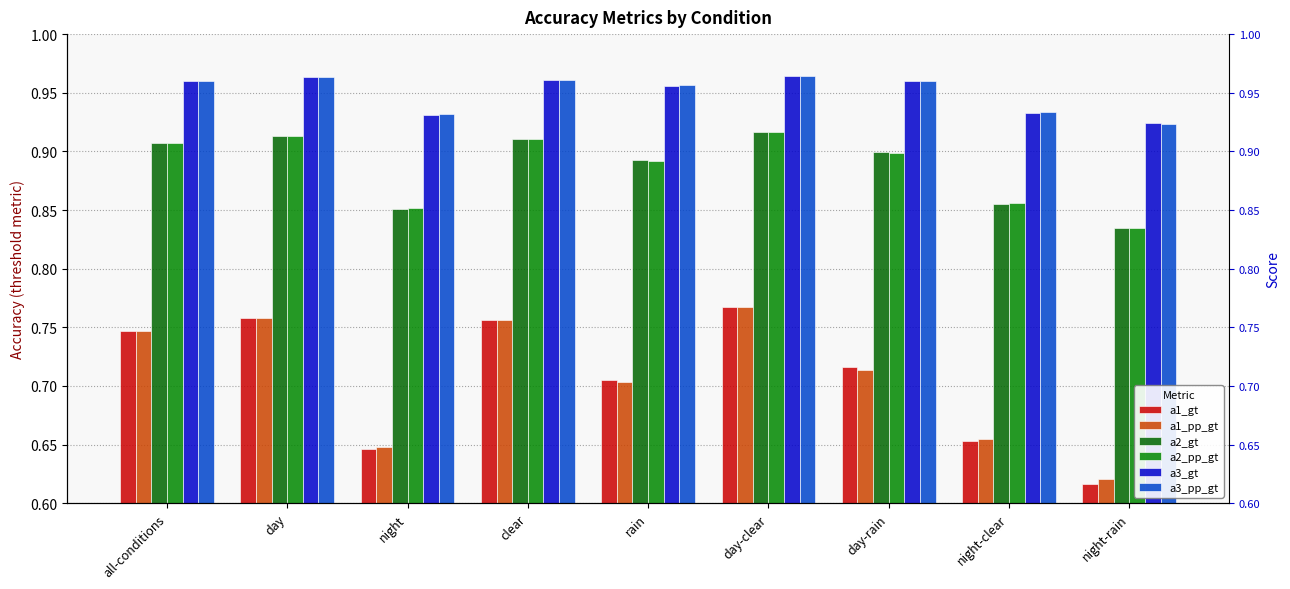

At how many categories does at least one series exceed 0?

9